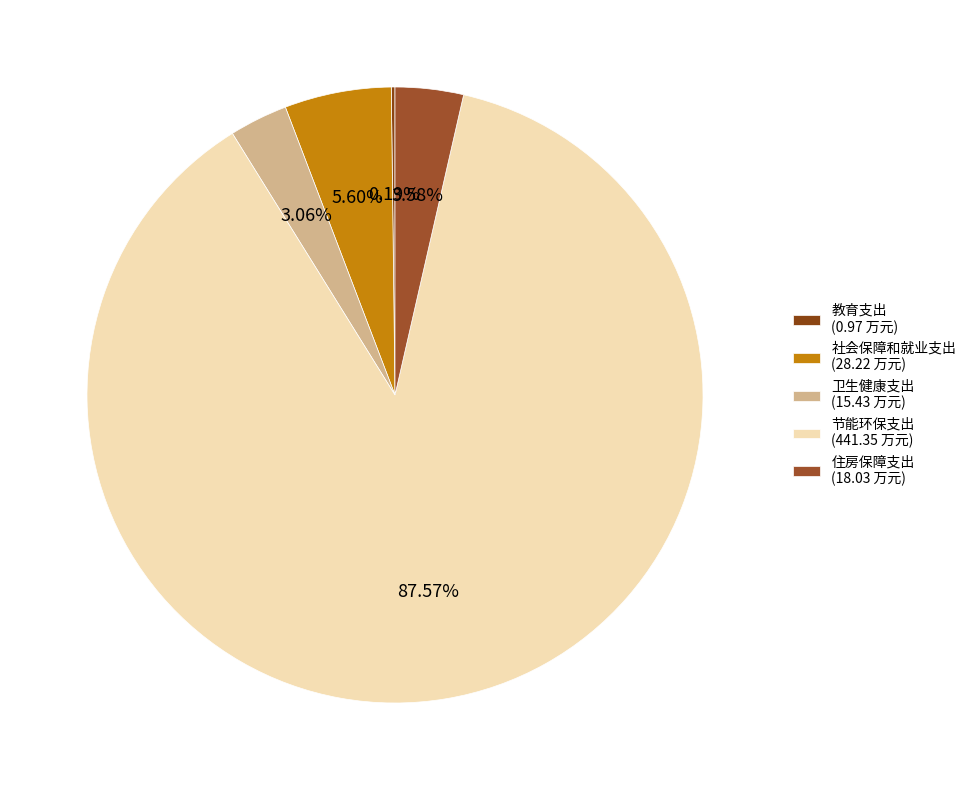

What is the largest slice in the pie chart?

节能环保支出